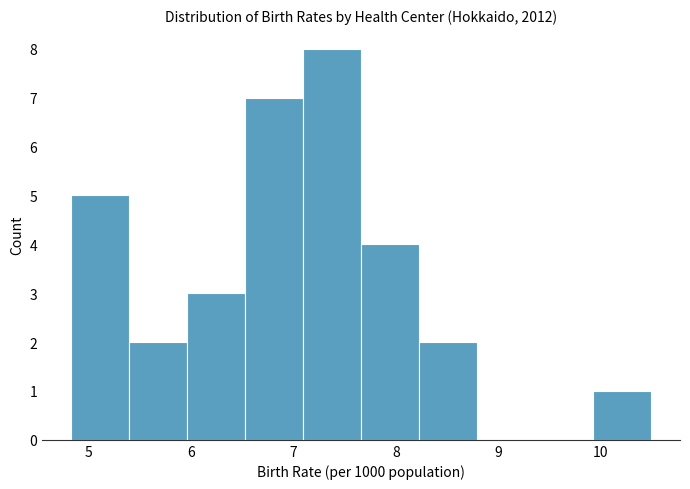

Reading left to right, transcribe this chart: for each bar, give the range it covers on the x-axis and its height. Neither the bar edges nor the heights are printed on the chart, so give them approximately, as read against the axes.

4.8 to 5.4: 5
5.4 to 6.0: 2
6.0 to 6.5: 3
6.5 to 7.1: 7
7.1 to 7.7: 8
7.7 to 8.2: 4
8.2 to 8.8: 2
8.8 to 9.4: 0
9.4 to 9.9: 0
9.9 to 10.5: 1